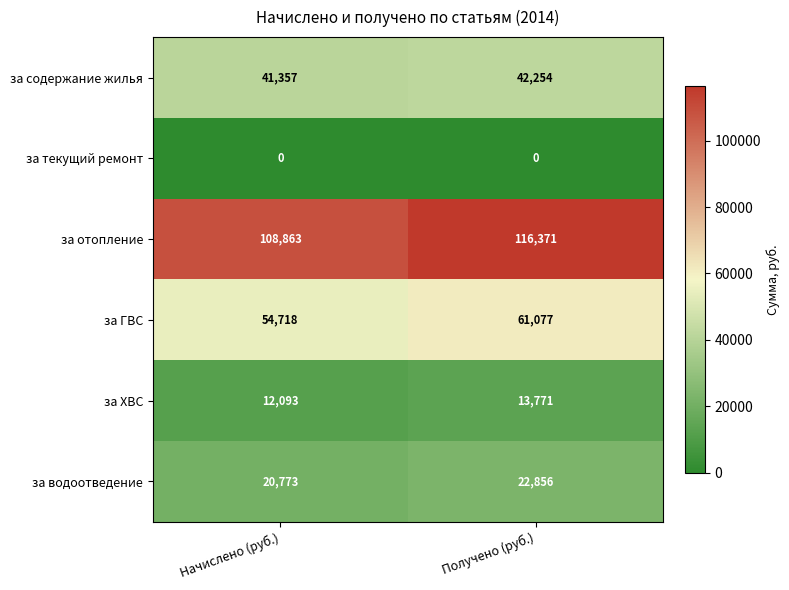

Between Начислено (руб.) and Получено (руб.), which series saw the biggest shift?

за отопление